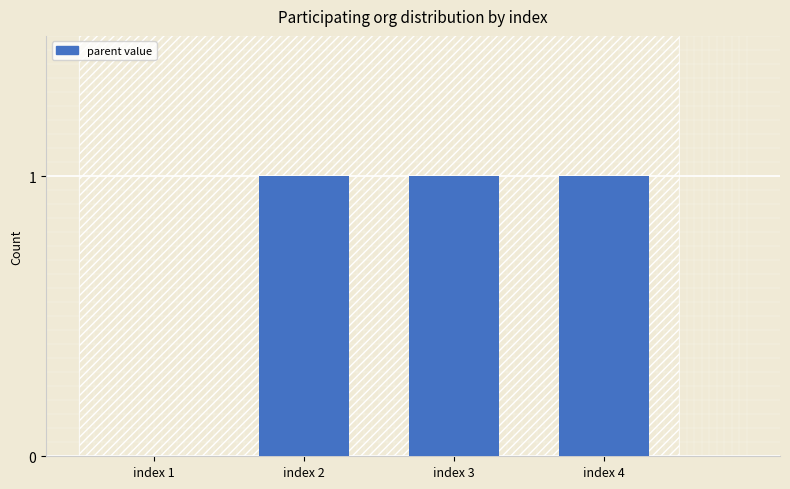

What is the sum of all values?

3